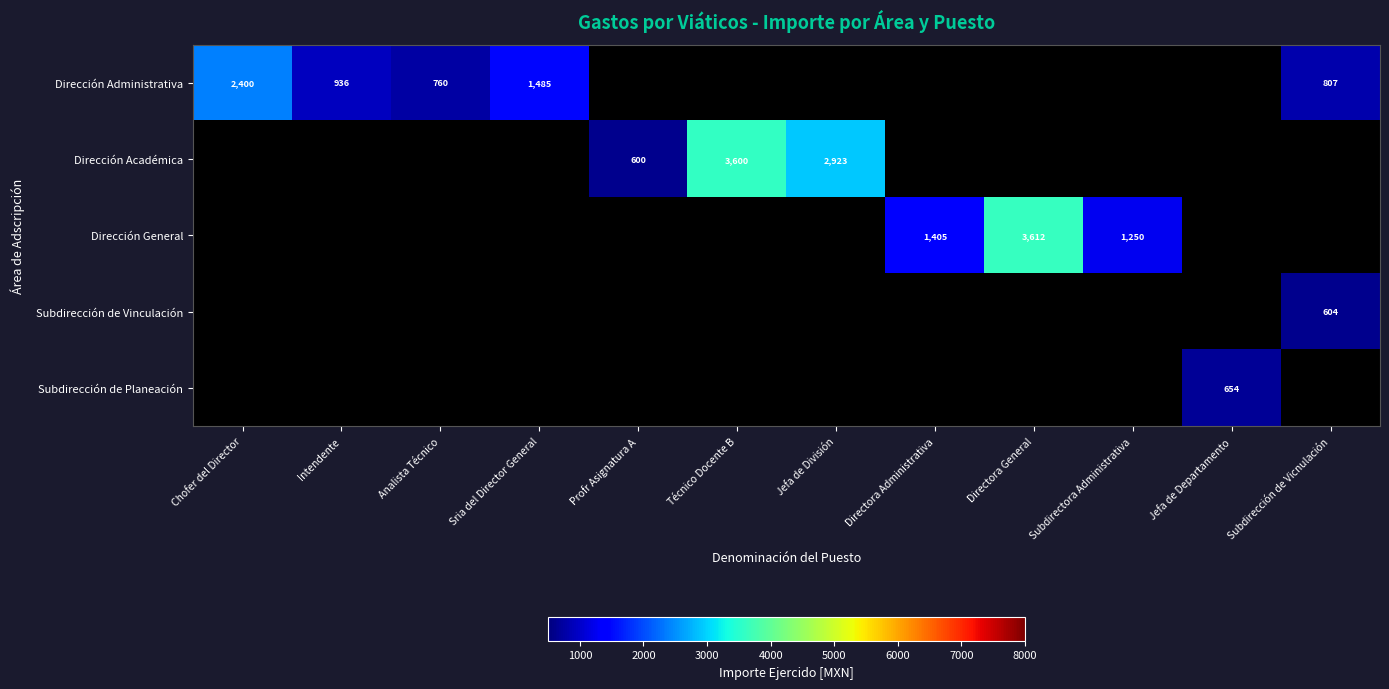

Count the number of data series in this chart.

5